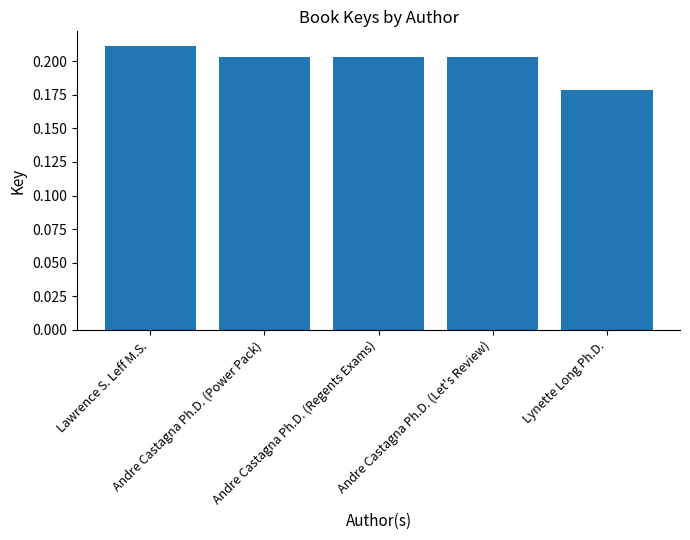

How many values are between 0 and 1?

5